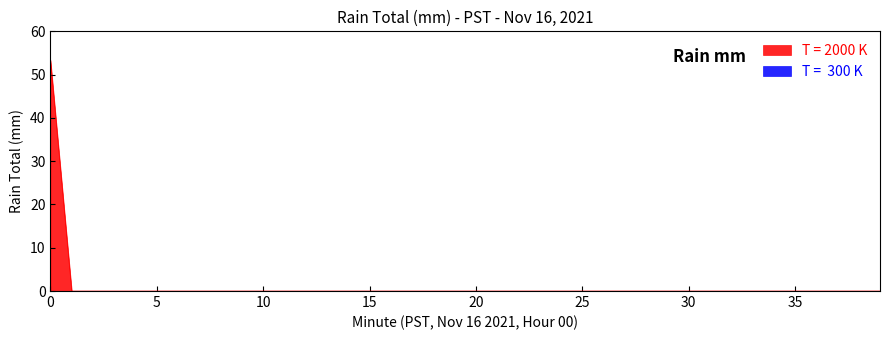

What is the total value across all series at 0?

53.3